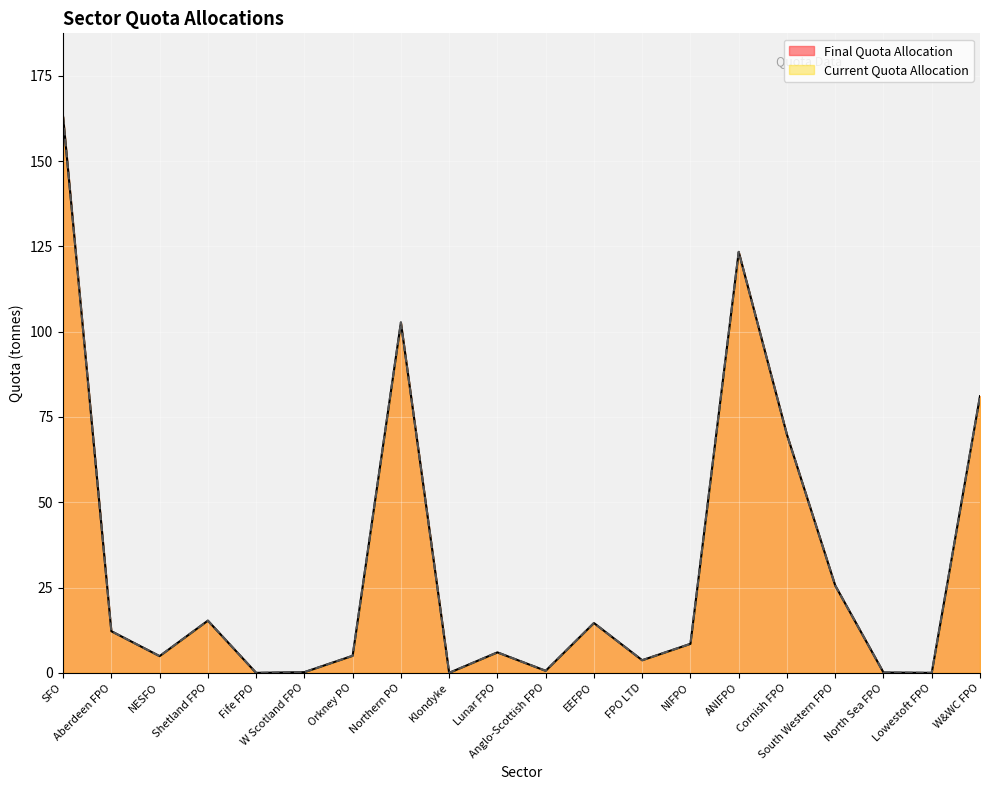

What is the label of the 12th point from the right?

Klondyke